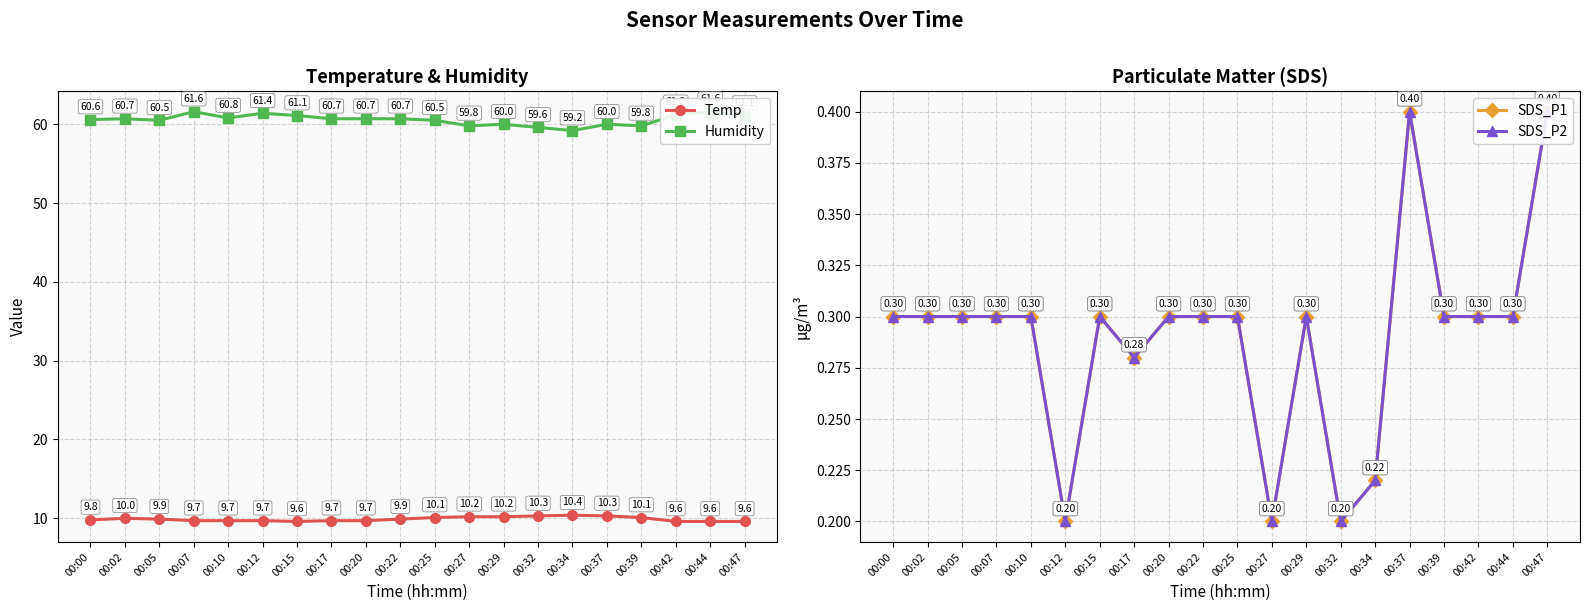

What is the minimum value shown in the chart?

0.2